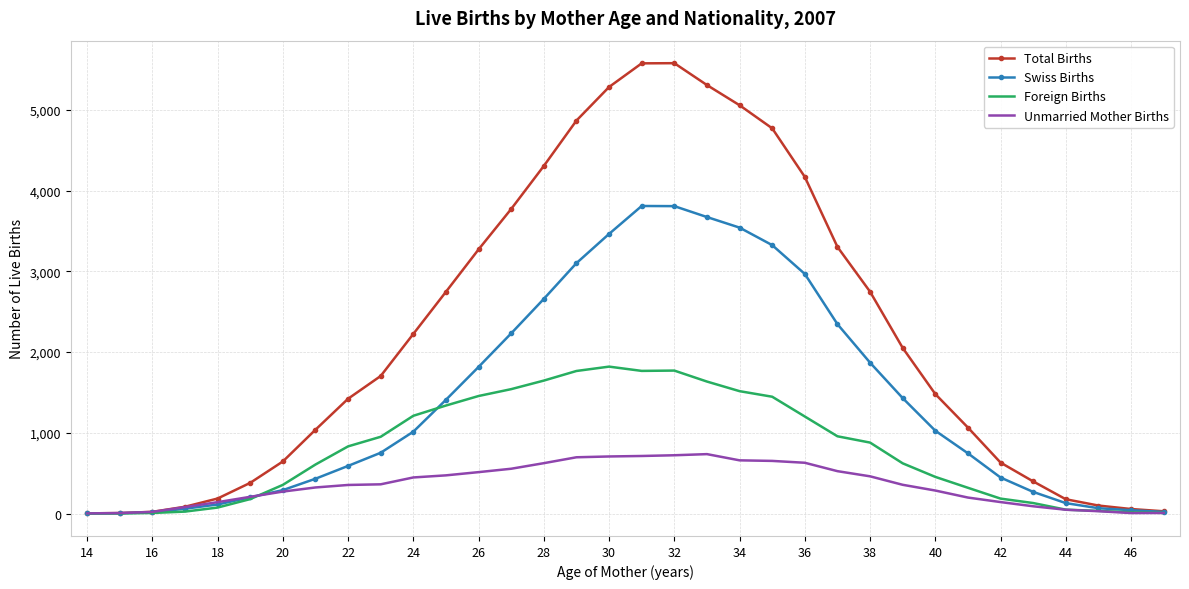

What is the average value of the Swiss Births series?

1402